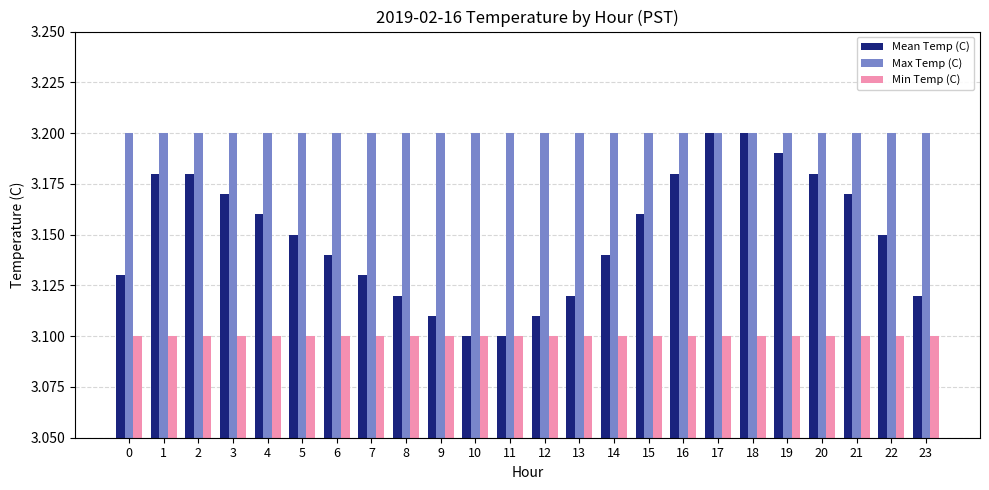

How many data points does each series have?

24